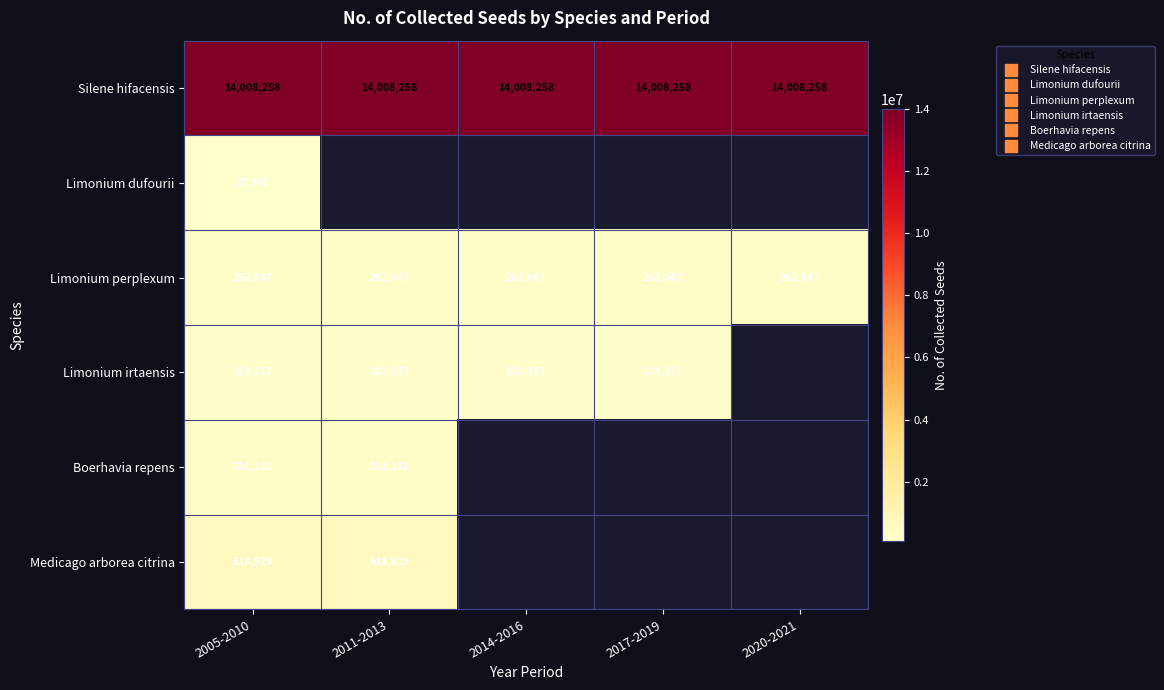

At which category is the sum across all series the highest?

2005-2010